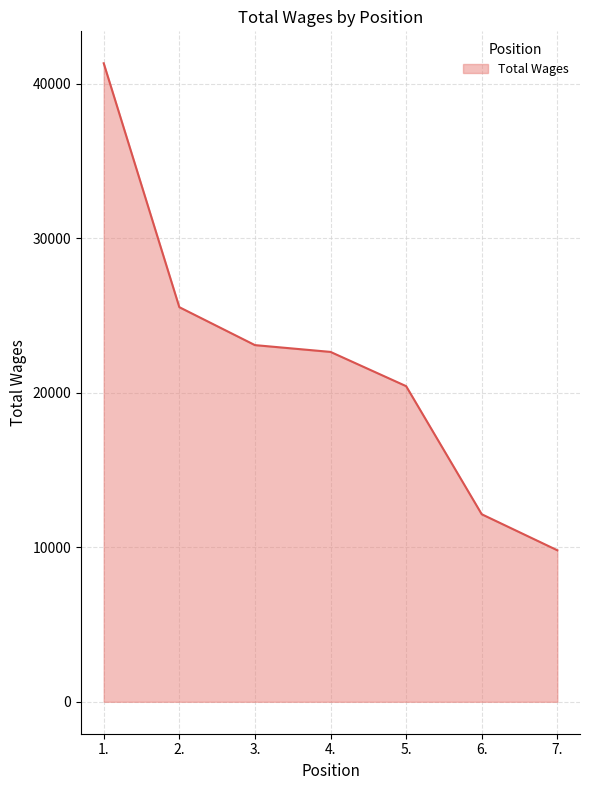

Reading right to left, extract all data points from this chart.

9809	12140	20432	22648	23088	25544	41332